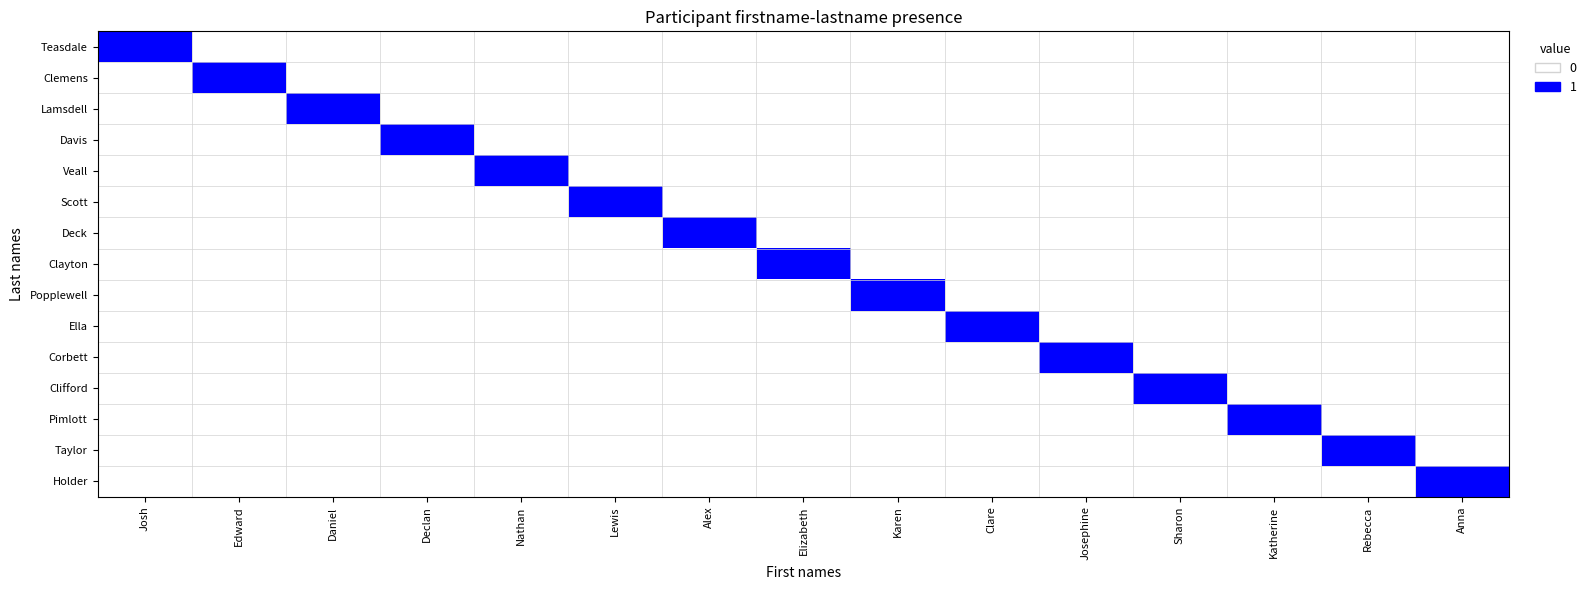

Between Karen and Alex, which is larger?

Karen